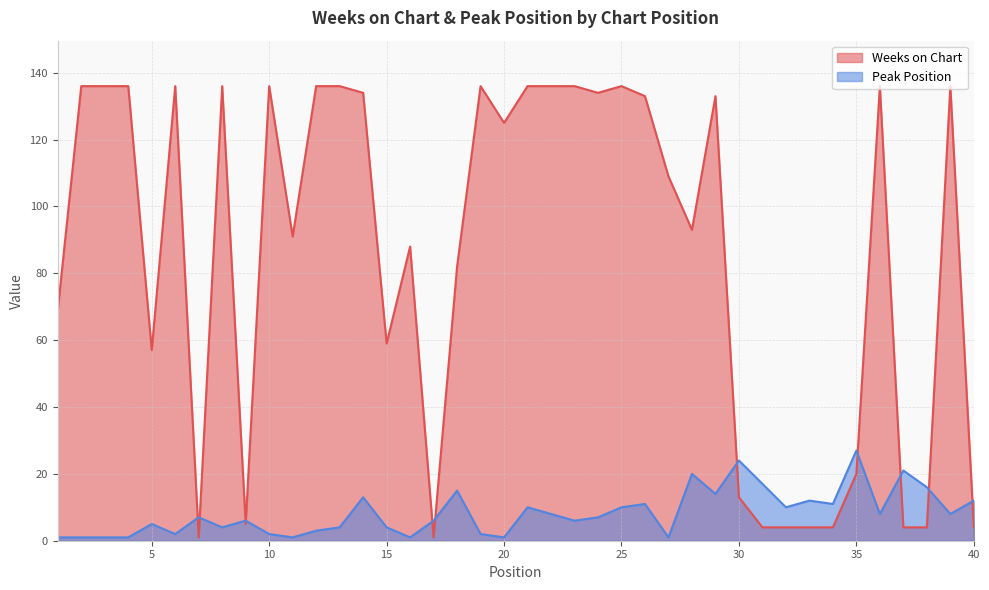

How many times do Weeks on Chart and Peak Position cross each other?

11